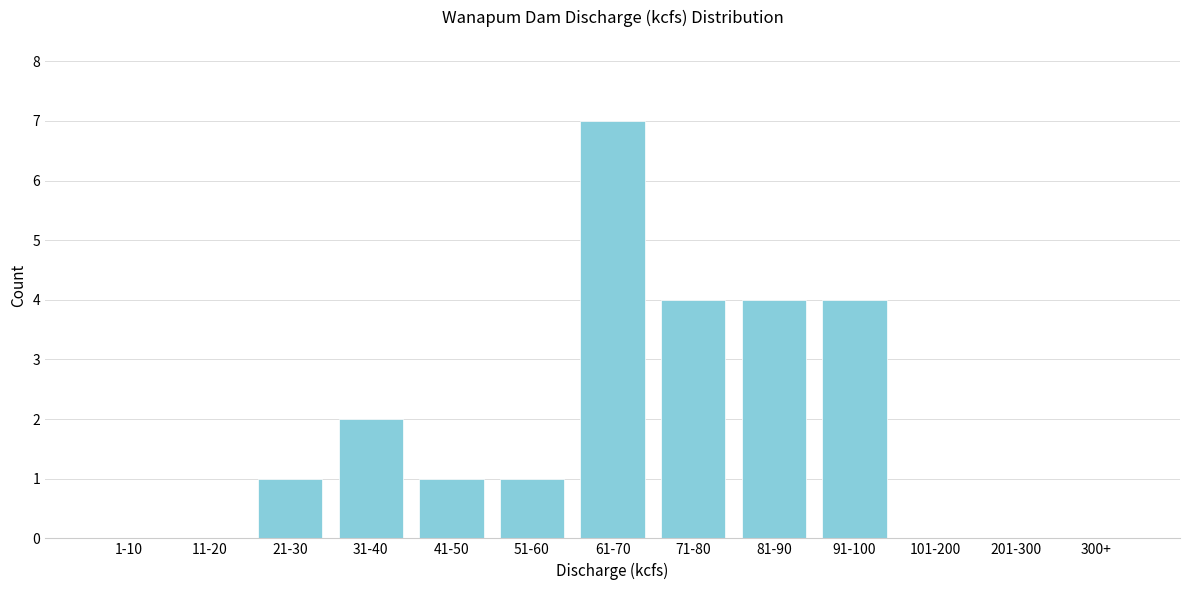

Reading right to left, extract all data points from this chart.

300+=0	201-300=0	101-200=0	91-100=4	81-90=4	71-80=4	61-70=7	51-60=1	41-50=1	31-40=2	21-30=1	11-20=0	1-10=0